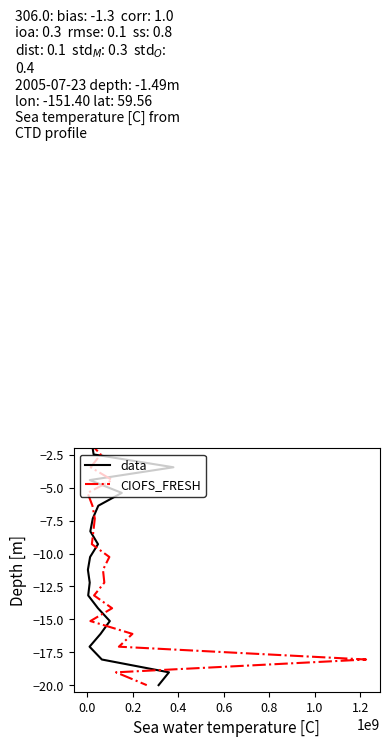

Which series changed the most between 0.2 and 0.8?

data